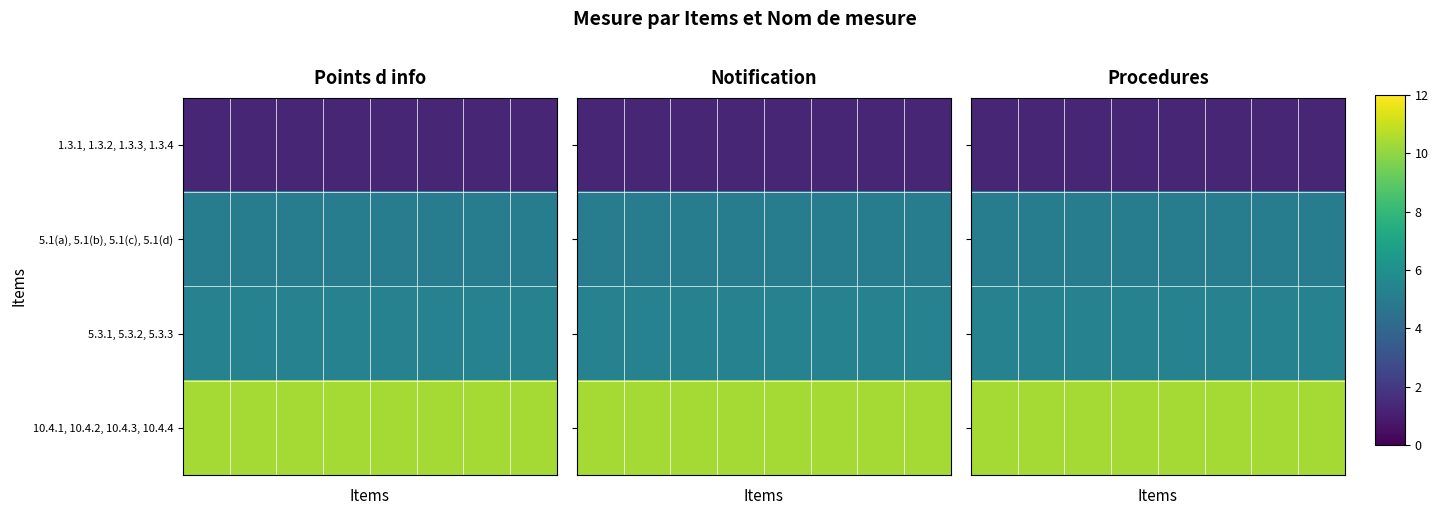

What is the maximum value for 5.1(a), 5.1(b), 5.1(c), 5.1(d)?

5.1